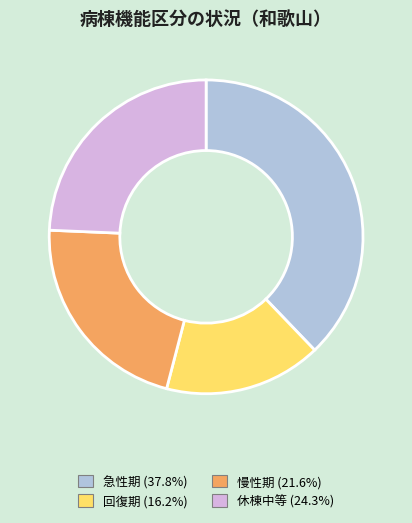

How many segments does this pie chart have?

4